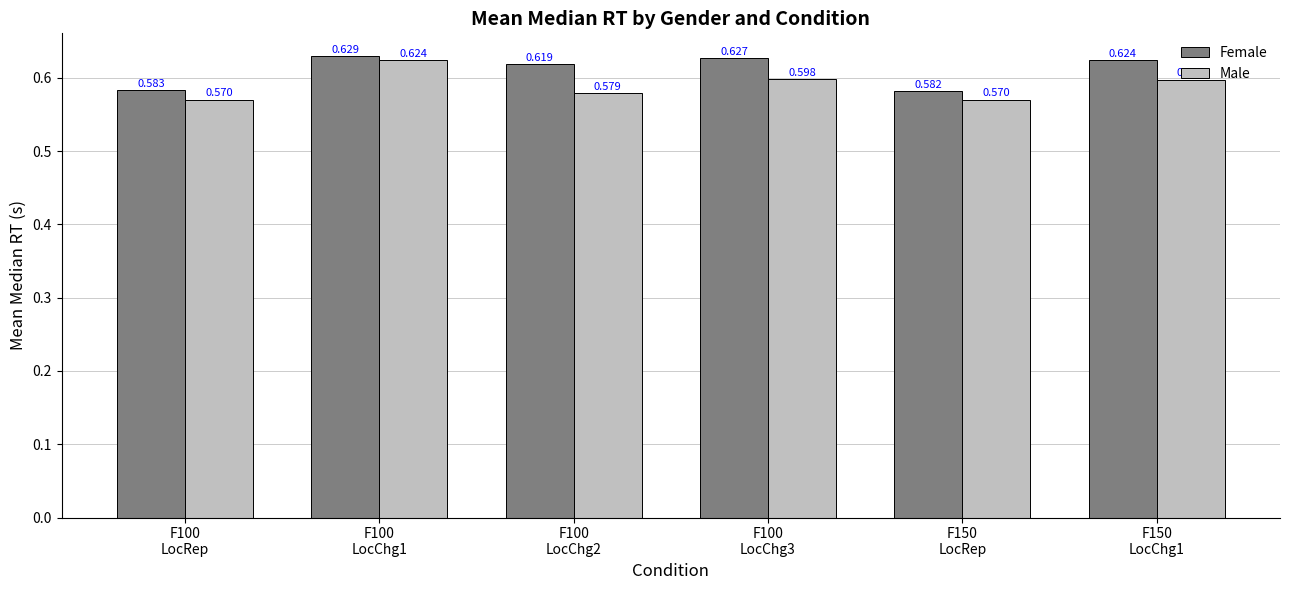

What is the total value across all series at F100
LocChg1?

1.3